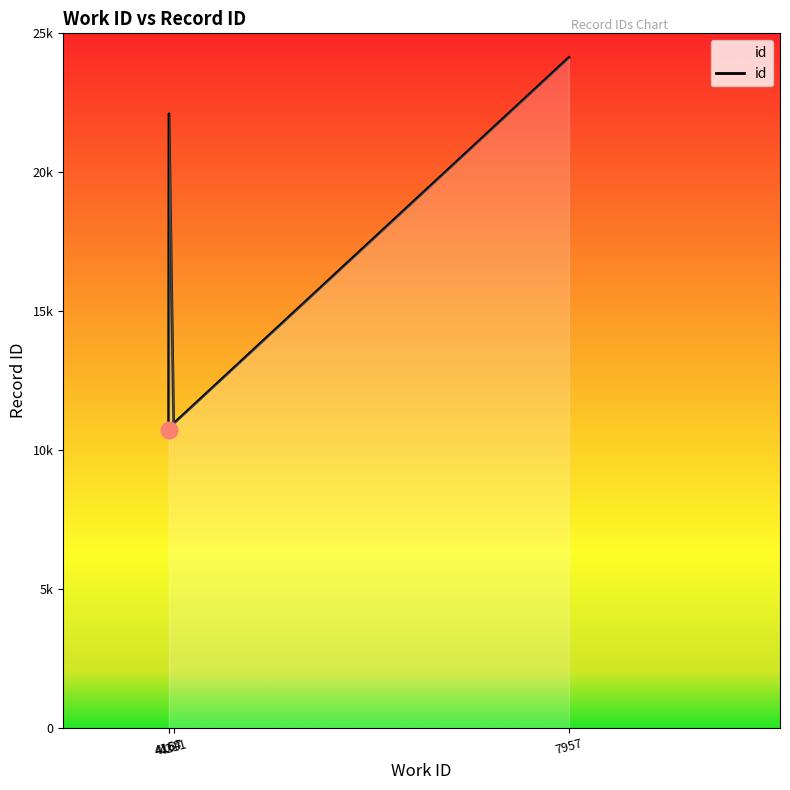

True or false: the data shows 14661 at 4167.

False